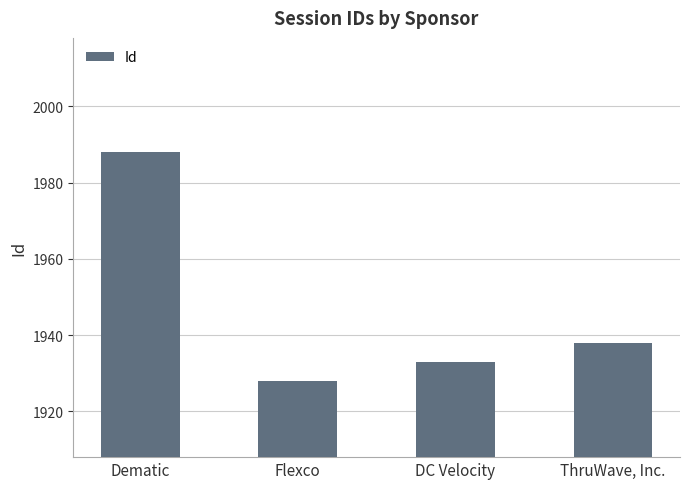

Where does the data first go above 1938?

Dematic